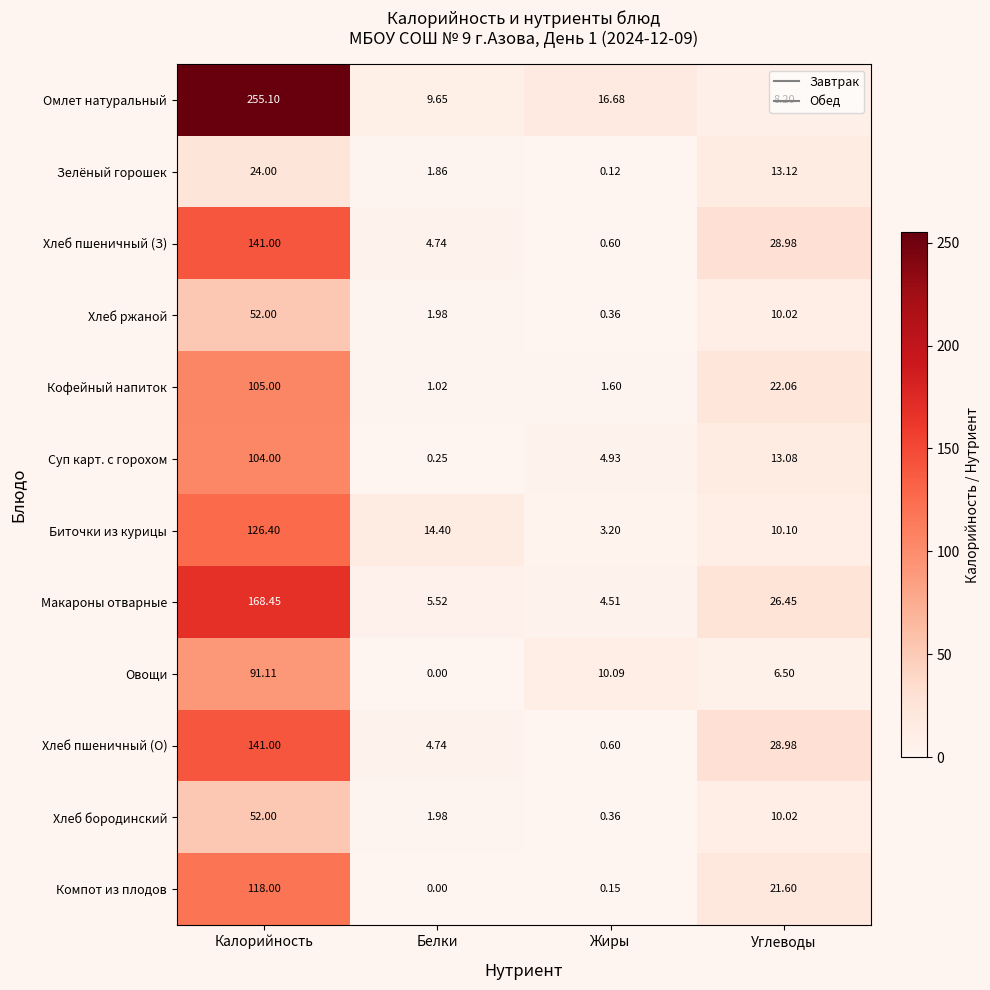

At how many categories does at least one series exceed 139?

1